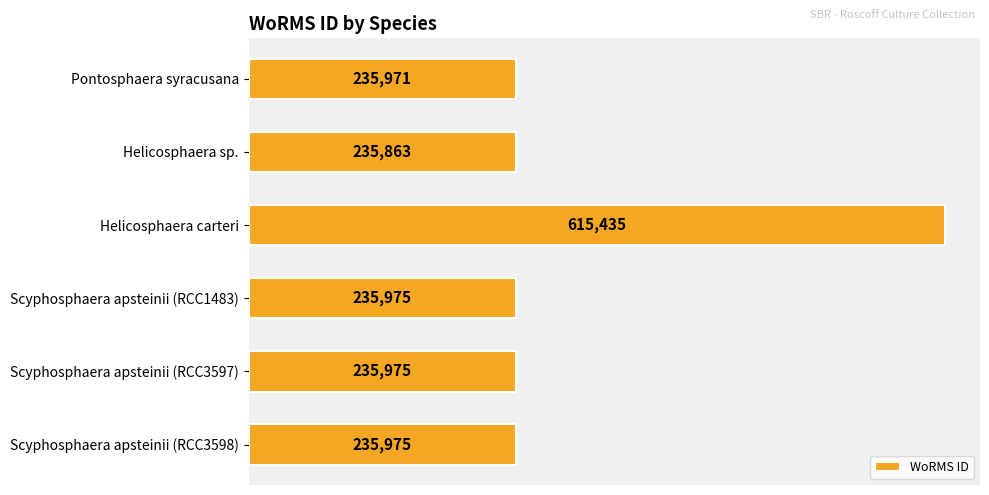

Are the bars grouped side by side (vs. stacked)?

No